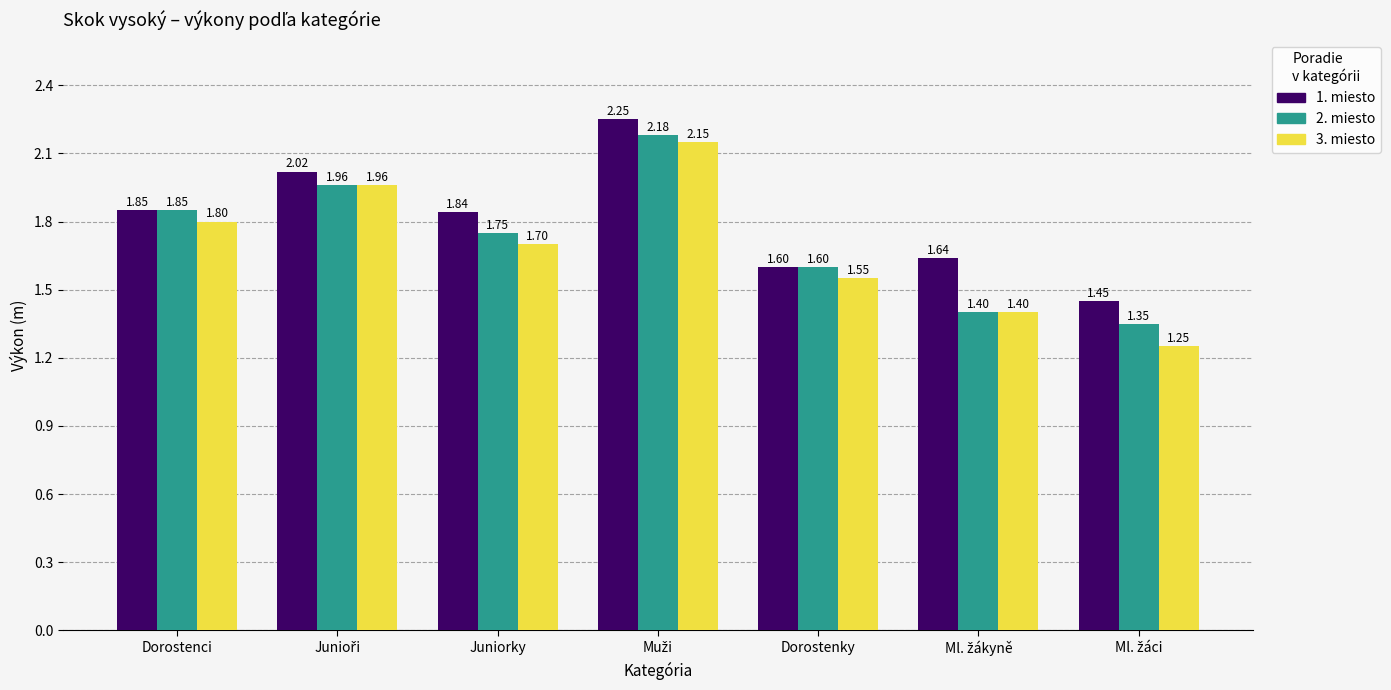

How many distinct data groups are displayed?

3